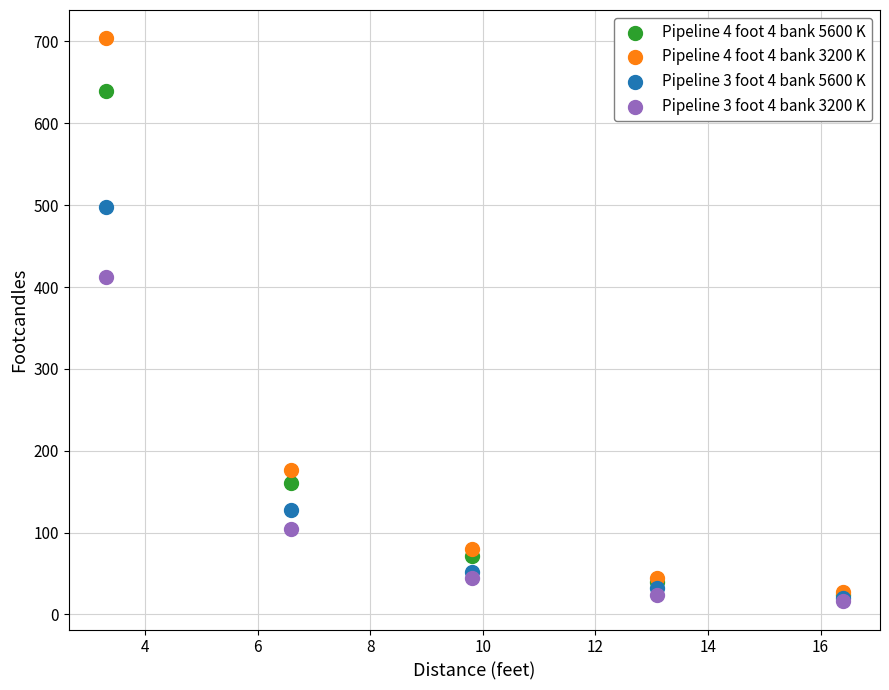

Which series has the largest Y range (max minus min)?

Pipeline 4 foot 4 bank 3200 K